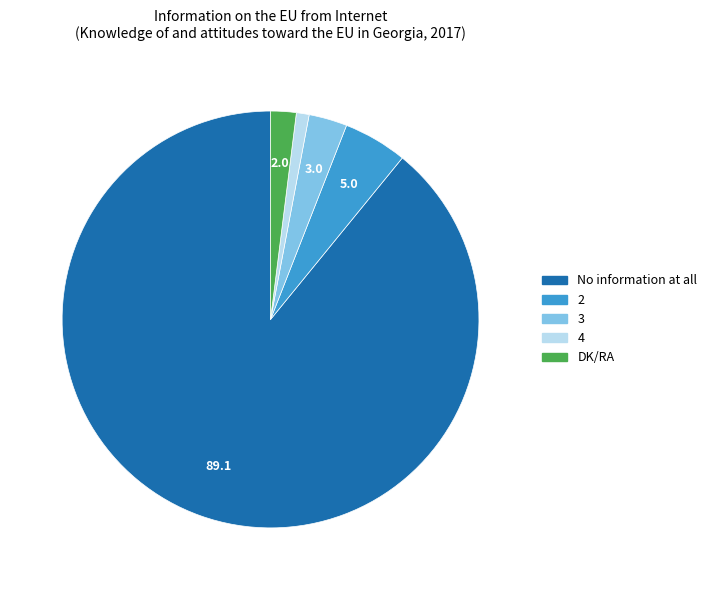

Does any single category account for the majority?

Yes